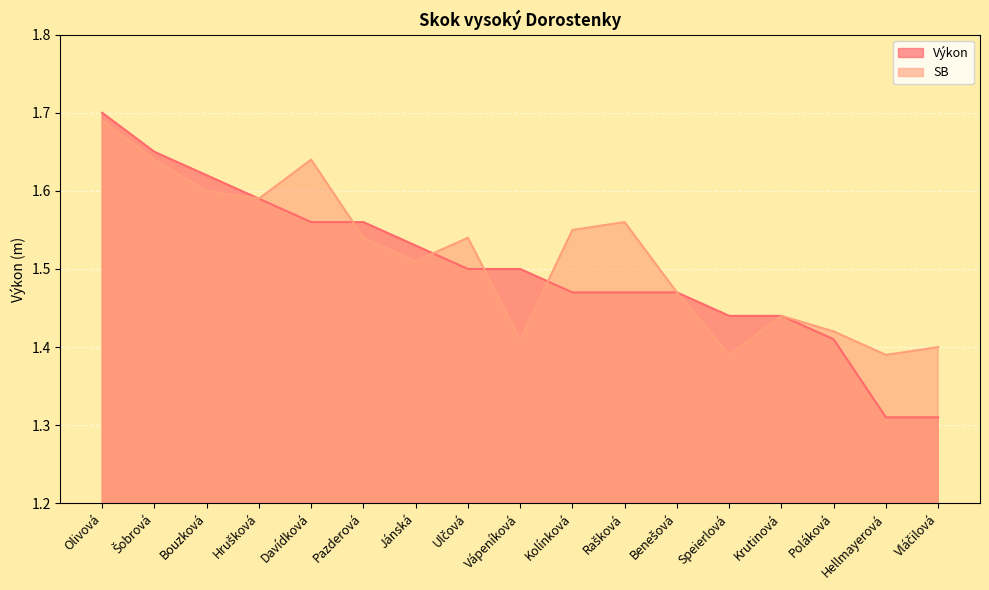

What is the average value of the Výkon series?

1.5